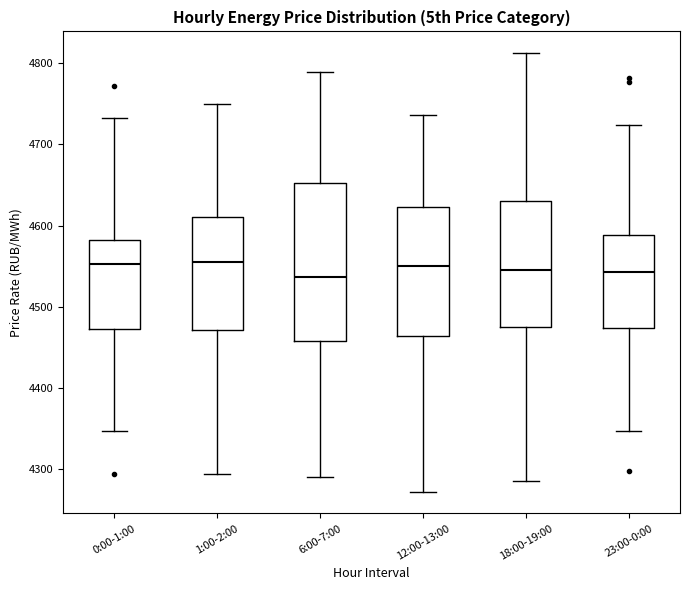

Where is the upper edge of the box for 23:00-0:00 on the y-axis? The values are not printed on the chart, so give them approximately, as read against the axis.

4590